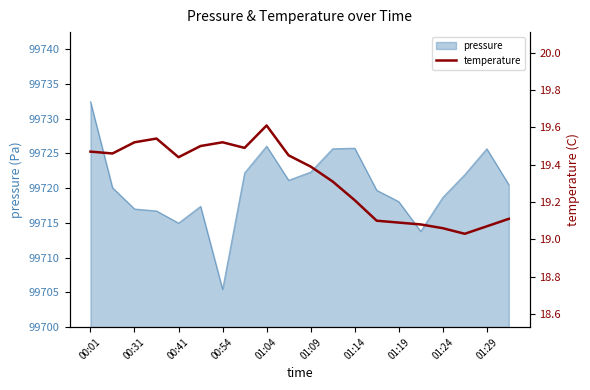

The chart shows a value of 19.3 at 11. True or false?

True